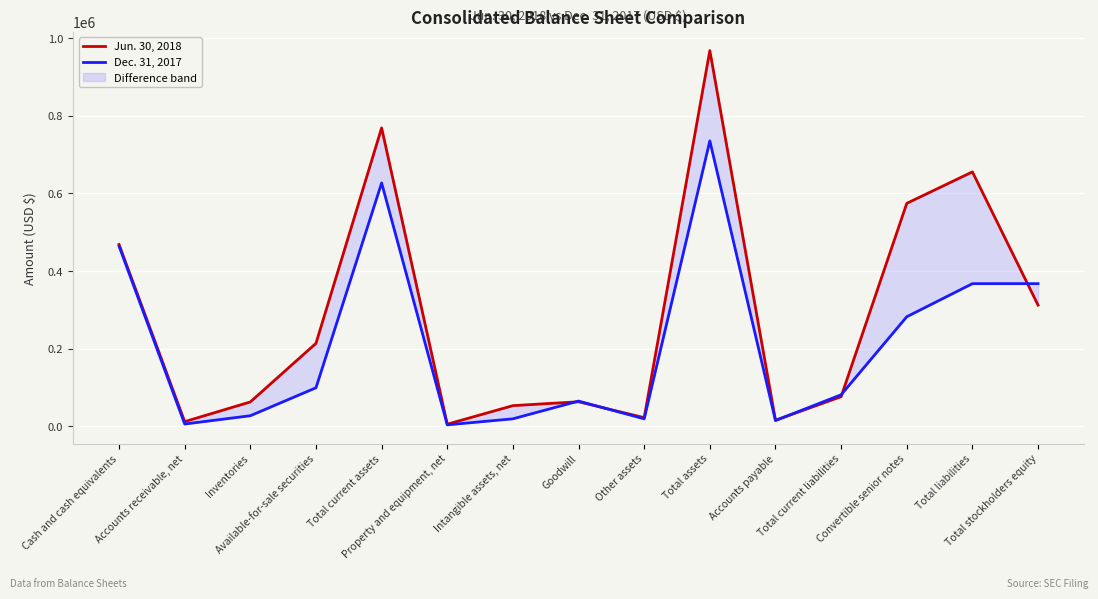

Where is the first local minimum for Jun. 30, 2018?

Accounts receivable, net